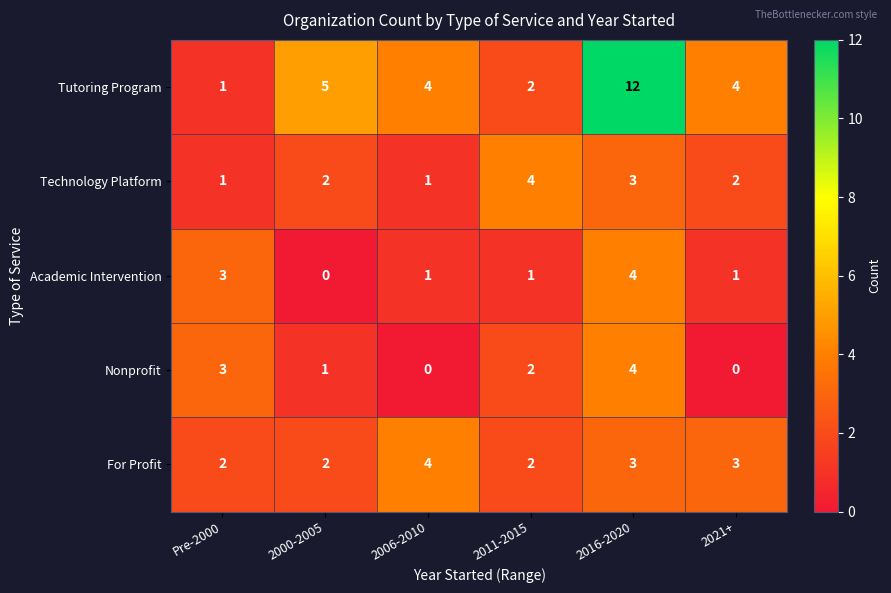

What is the sum of the Technology Platform values at Pre-2000 and 2021+?

3